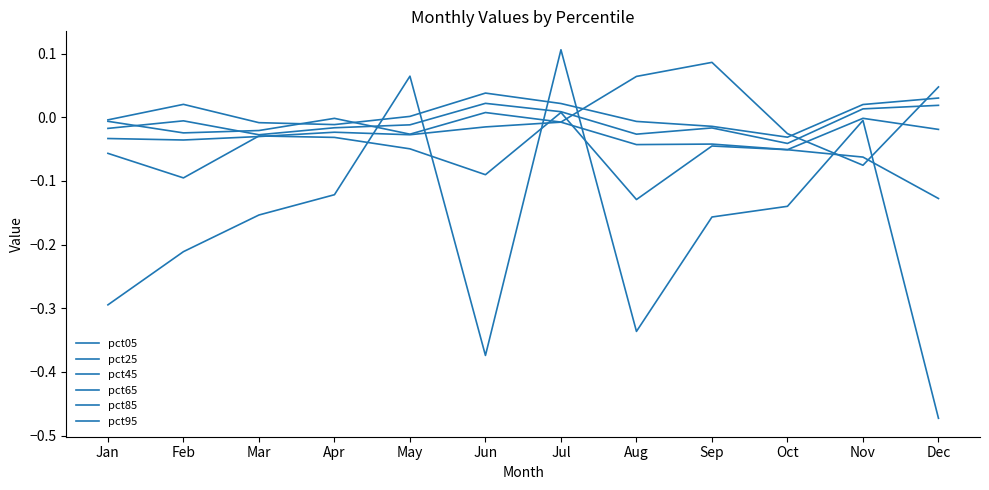

True or false: pct85 has more than 2 points higher than both neighbors.

True